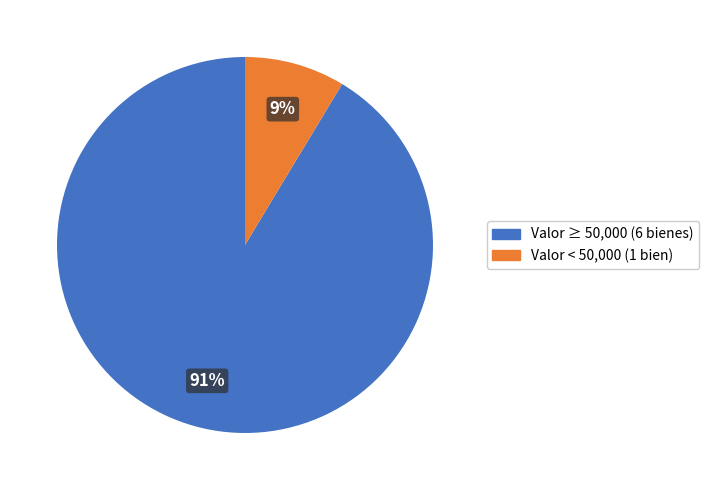

To the nearest percent, what is the average slice percentage?

50%